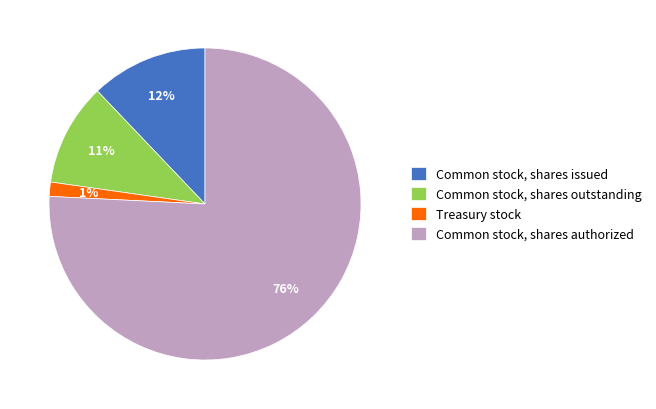

How many segments does this pie chart have?

4